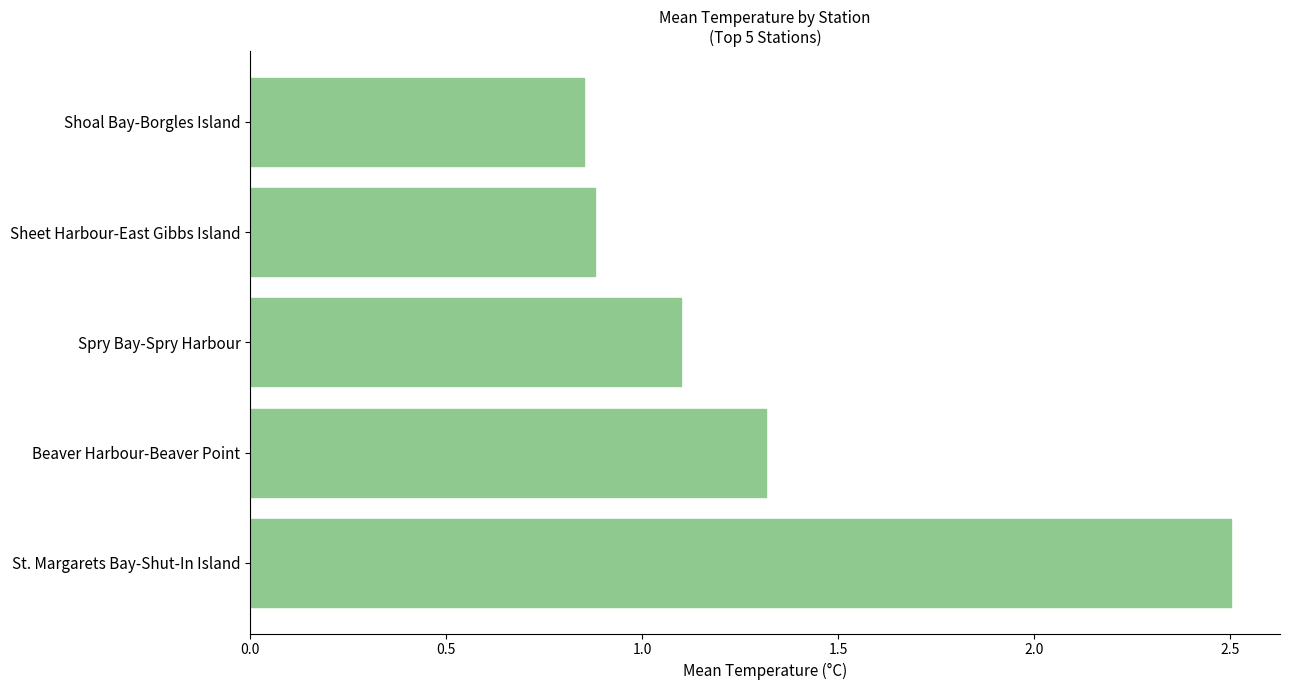

How many series are shown in this chart?

1